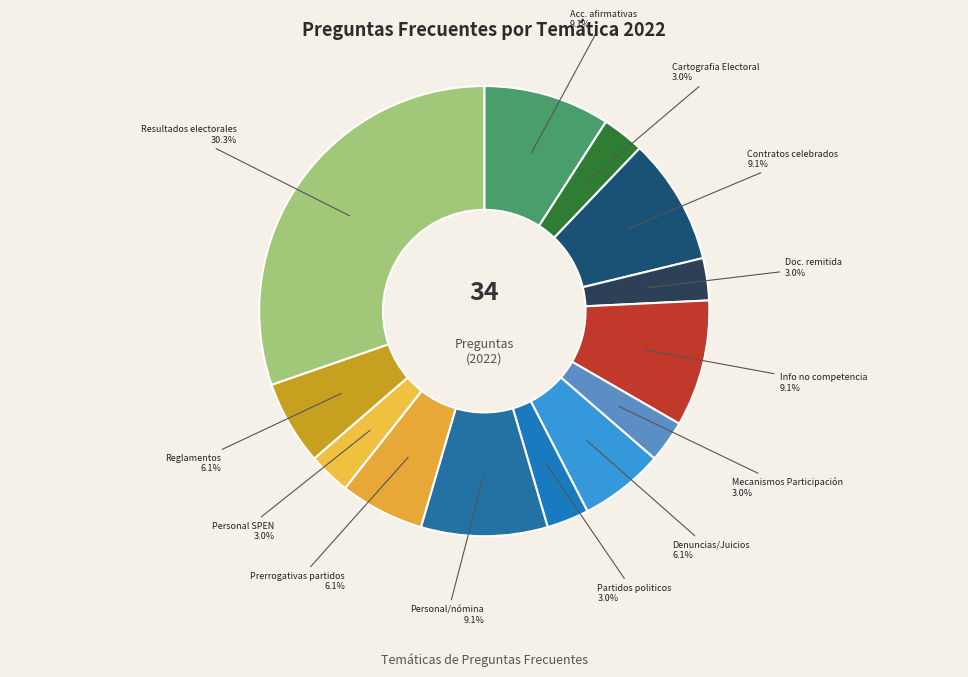

Rank the categories by value from lowest to highest.

Cartografia Electoral, Documentación remitida, Mecanismos Participación, Partidos politicos, Presonal del SPEN, Denuncias/Juicios/Procedimientos, Prerrogativas partidos, Reglamentos, lineamientos, Acciiones afirmativas, Contratos celebrados, Informacion no competencia, Personal, nomina del IEE, Resultados electorales